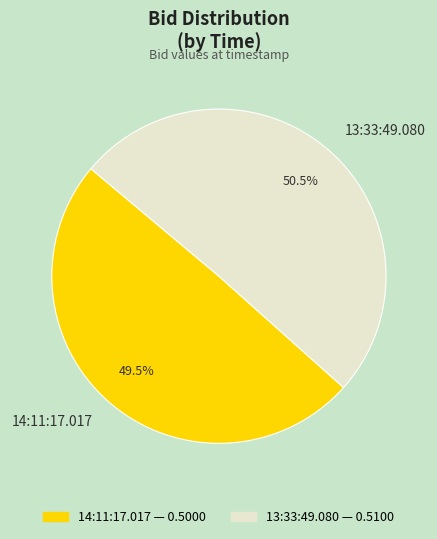

What is the majority slice?

13:33:49.080